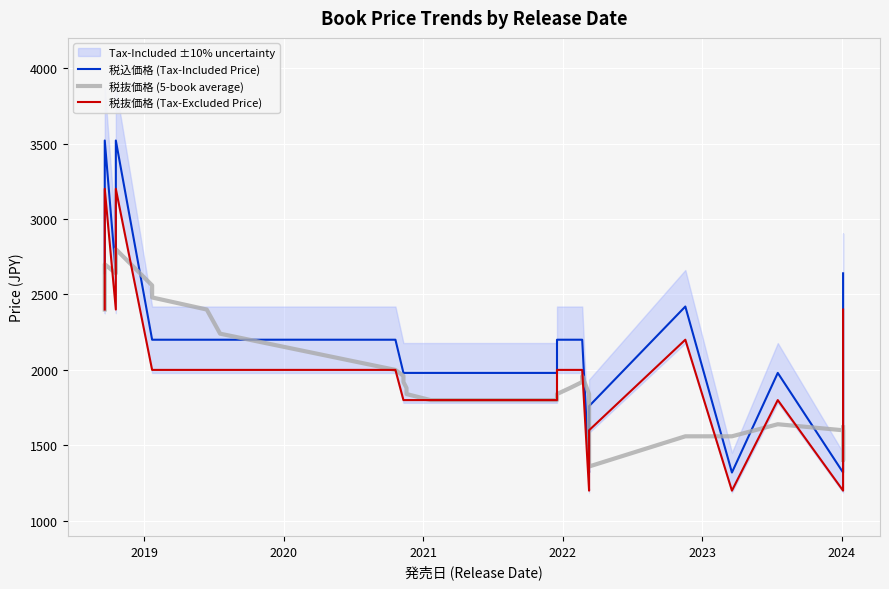

How many data points in 税抜価格 (5-book average) are above 1880?

18